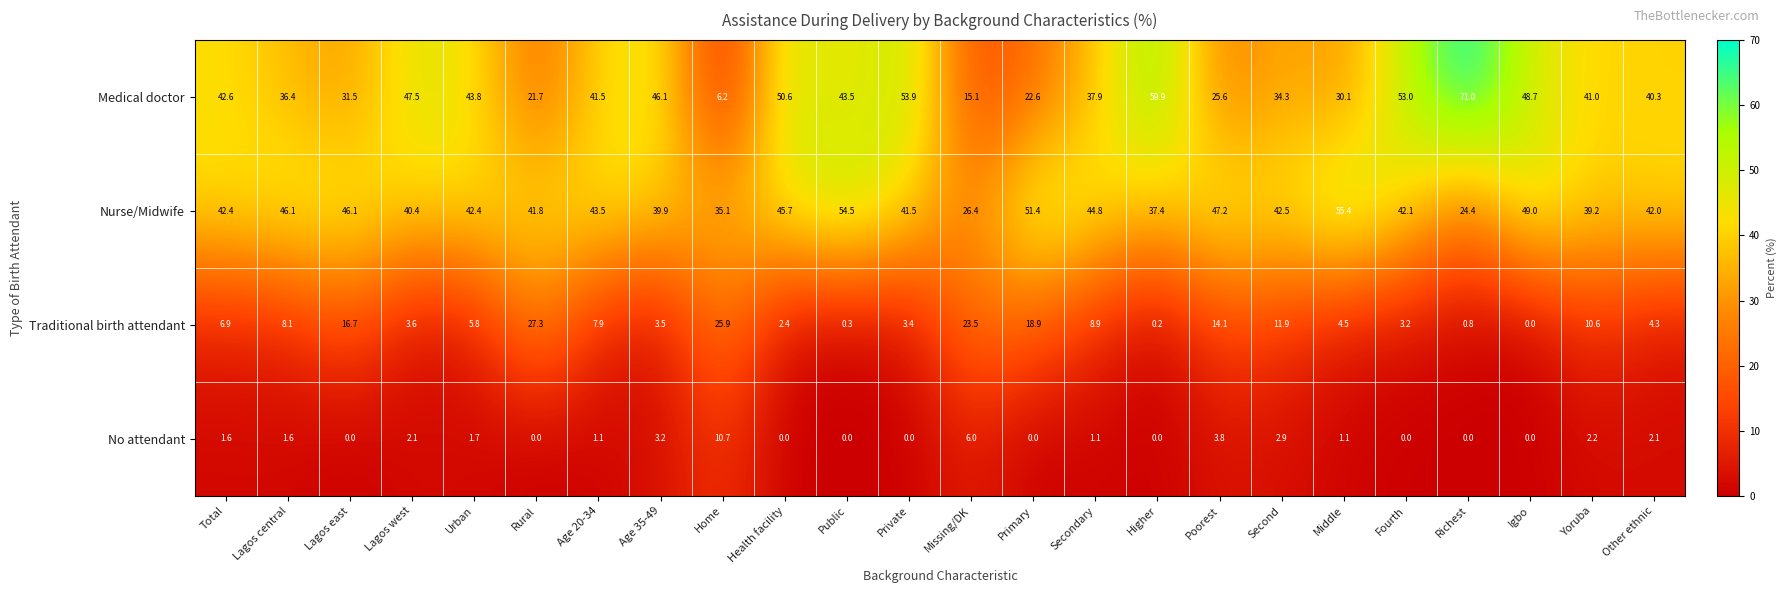

What is the lowest value of the Medical doctor series?

6.2